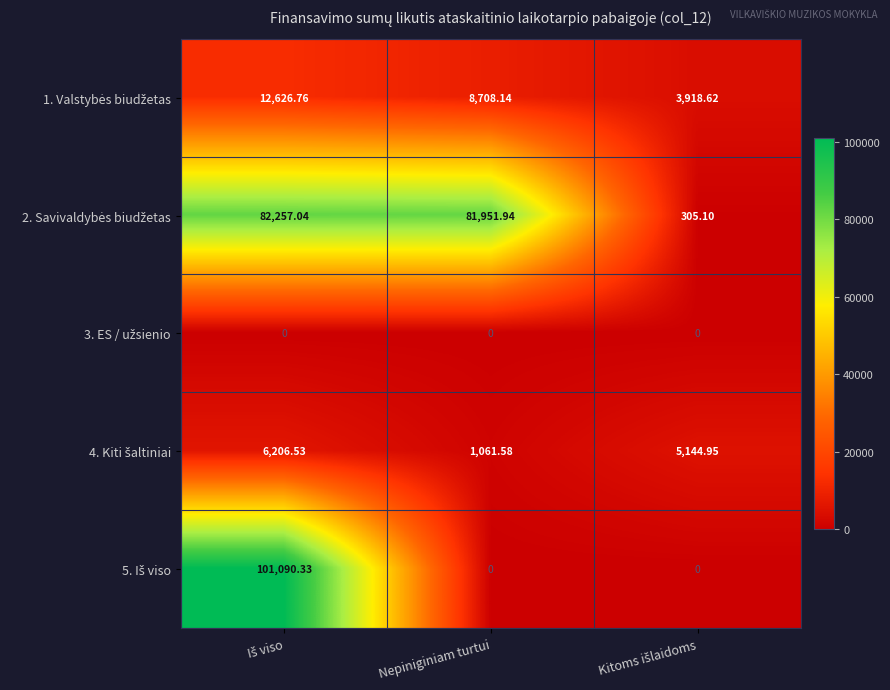

How many data points does each series have?

3